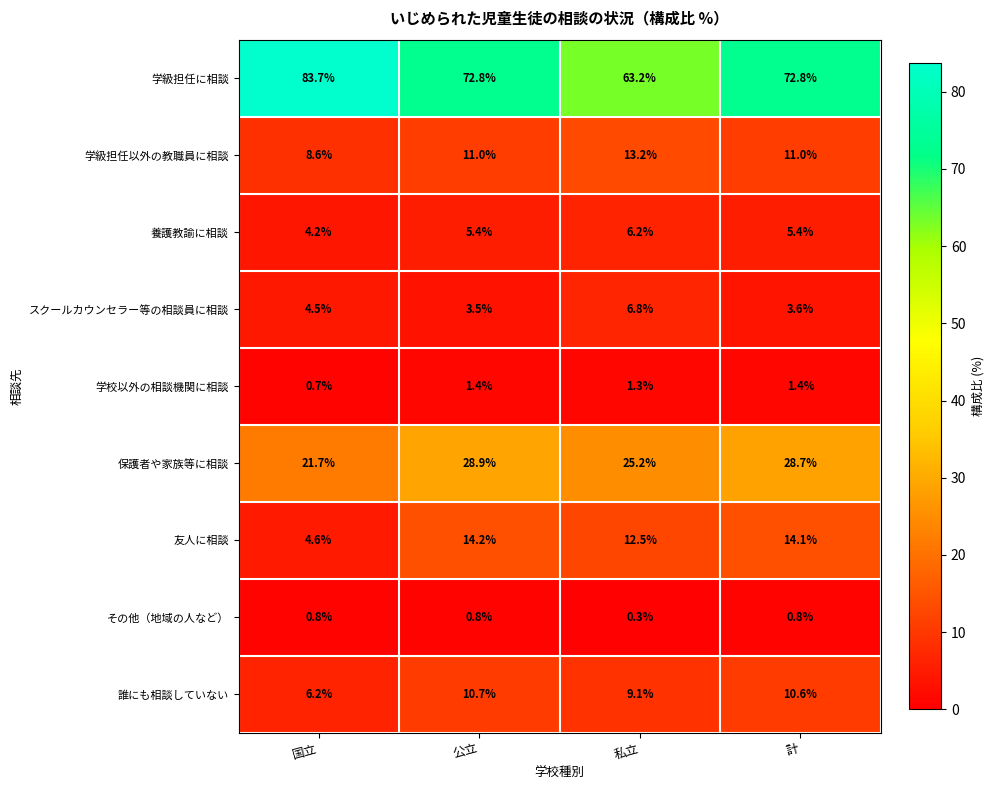

Where does the 保護者や家族等に相談 series first go above 28?

公立